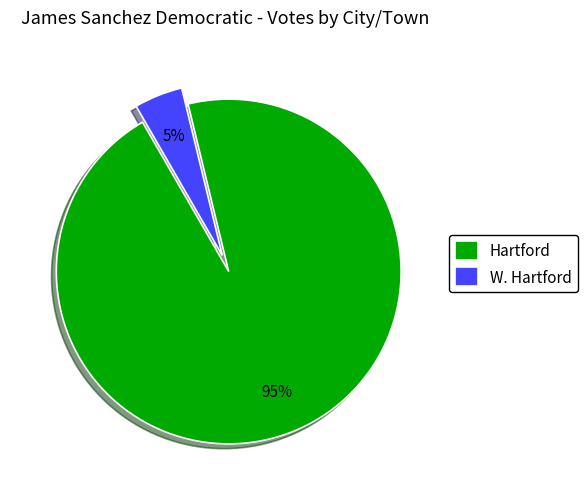

To the nearest percent, what is the combined percentage of Hartford and W. Hartford?

100%